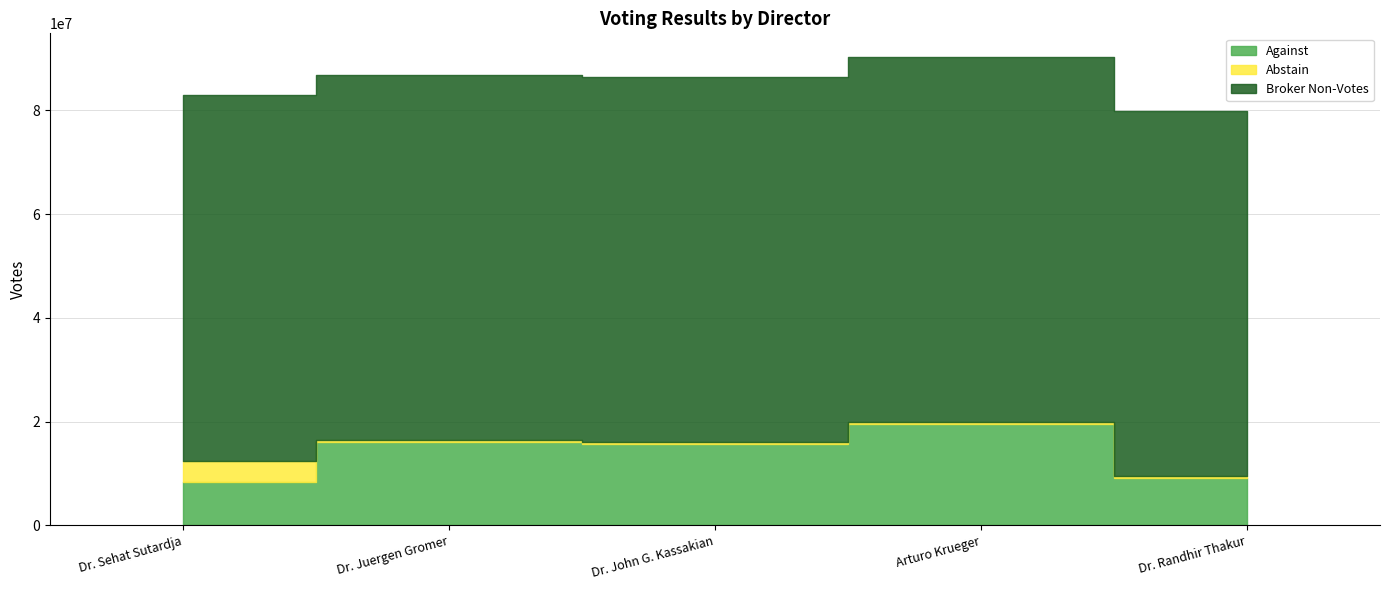

Which series changed the most between Dr. John G. Kassakian and Arturo Krueger?

Against